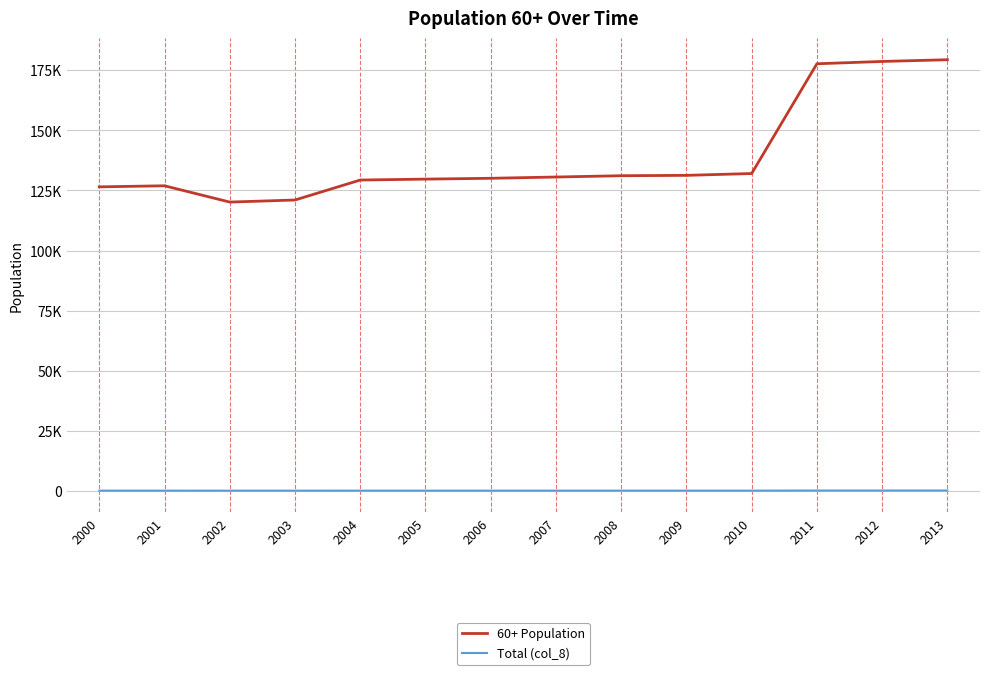

What are all the series names shown in the legend?

60+ Population, Total (col_8)